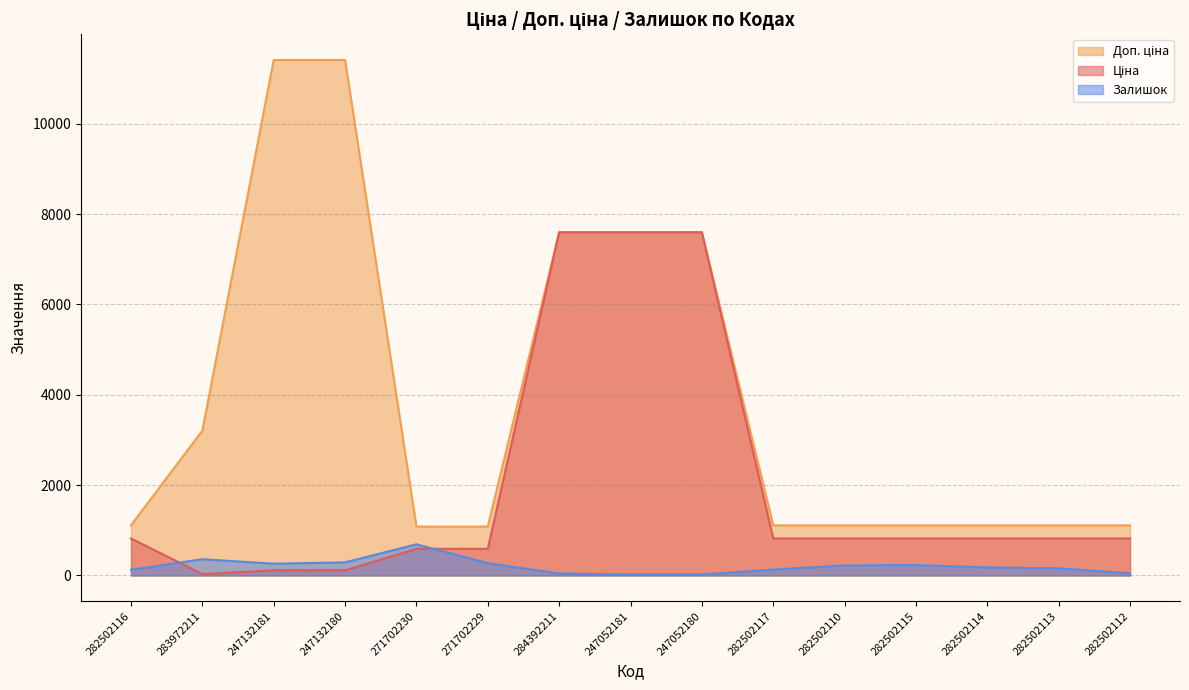

True or false: Доп. ціна has a value of 7596.5 at 247052181.

True